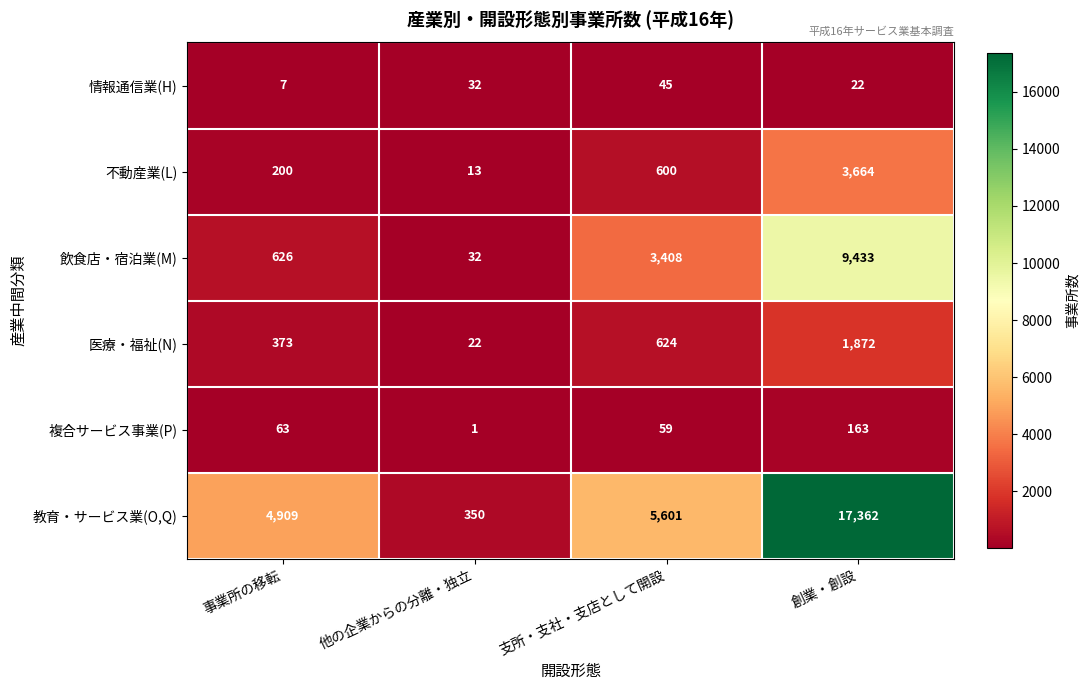

Reading left to right, list all the values displayed in this chart.

情報通信業(H): 事業所の移転=7	他の企業からの分離・独立=32	支所・支社・支店として開設=45	創業・創設=22
不動産業(L): 事業所の移転=200	他の企業からの分離・独立=13	支所・支社・支店として開設=600	創業・創設=3664
飲食店・宿泊業(M): 事業所の移転=626	他の企業からの分離・独立=32	支所・支社・支店として開設=3408	創業・創設=9433
医療・福祉(N): 事業所の移転=373	他の企業からの分離・独立=22	支所・支社・支店として開設=624	創業・創設=1872
複合サービス事業(P): 事業所の移転=63	他の企業からの分離・独立=1	支所・支社・支店として開設=59	創業・創設=163
教育・サービス業(O,Q): 事業所の移転=4909	他の企業からの分離・独立=350	支所・支社・支店として開設=5601	創業・創設=17362